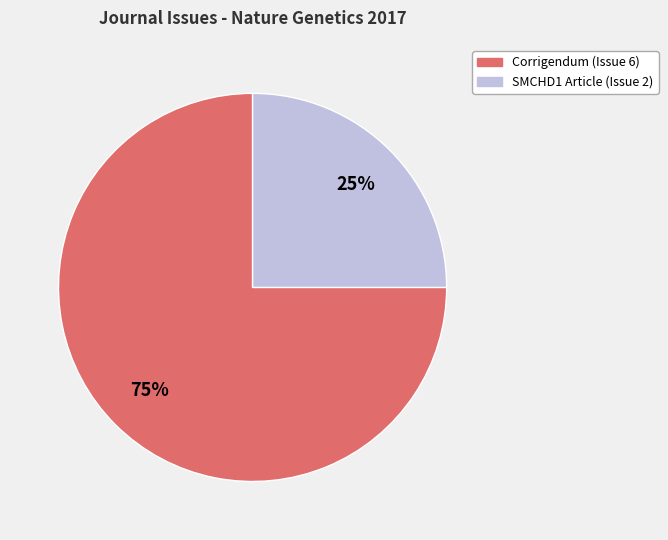

Do SMCHD1 Article (Issue 2) and Corrigendum (Issue 6) together represent more than half of the pie?

Yes